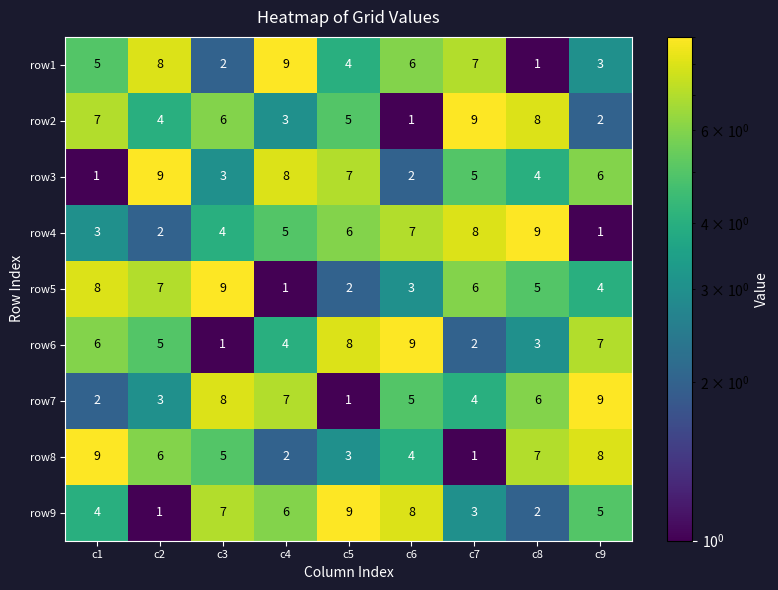

Count the row8 values in the range 3 to 7.

5